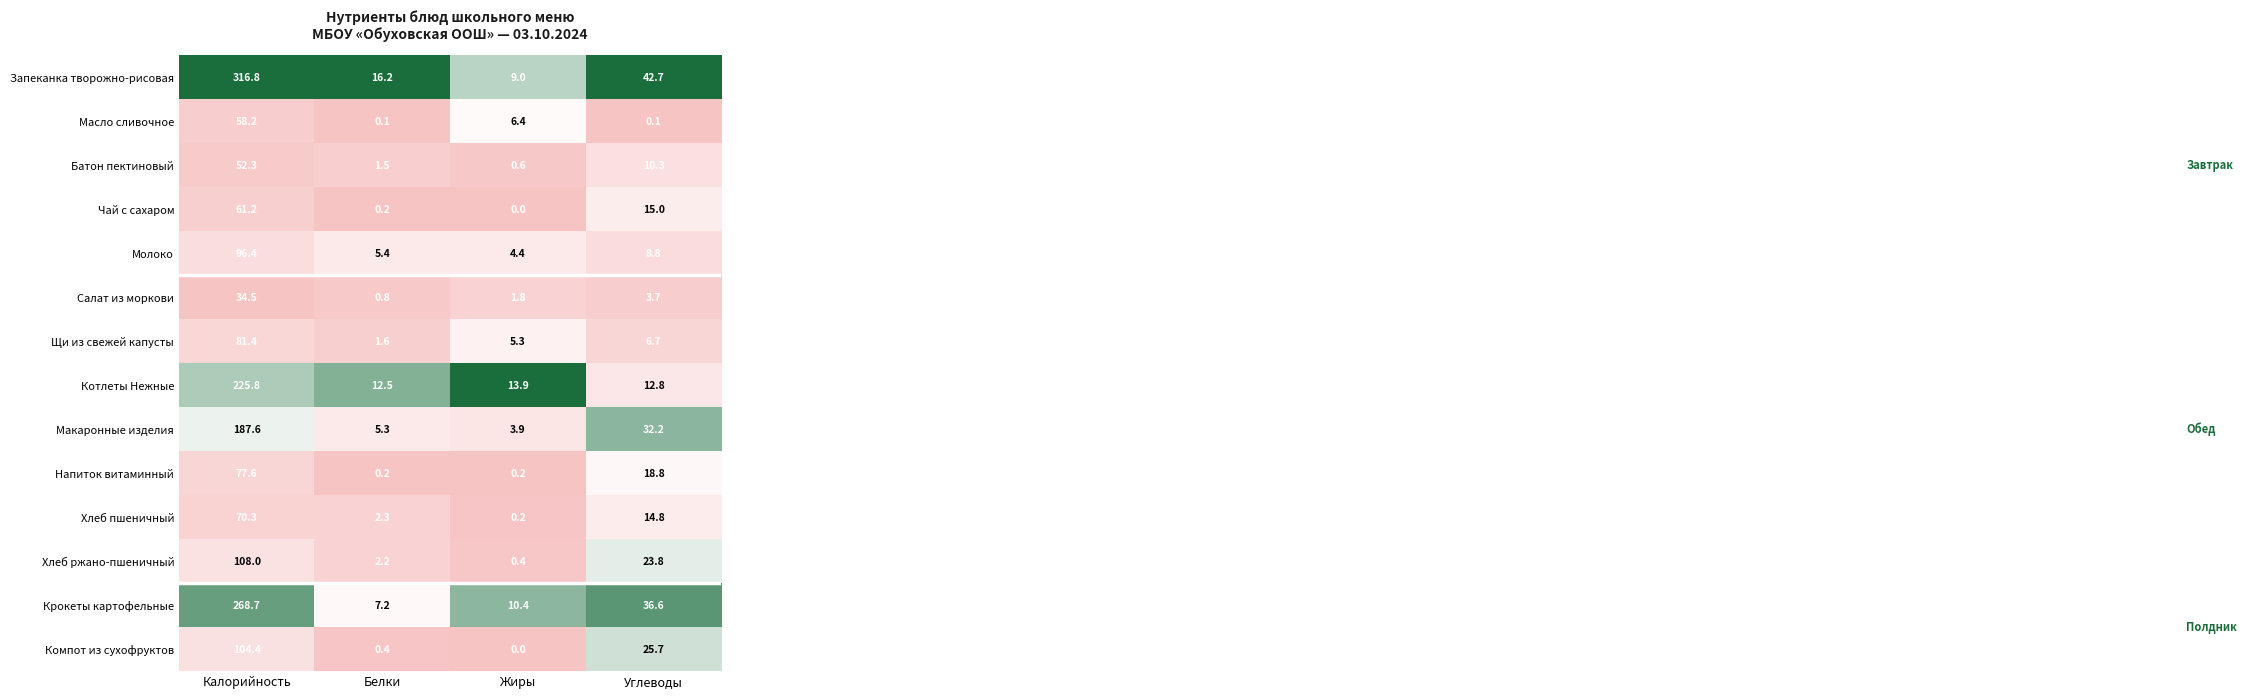

Where does the Чай с сахаром series first go above 15?

Калорийность